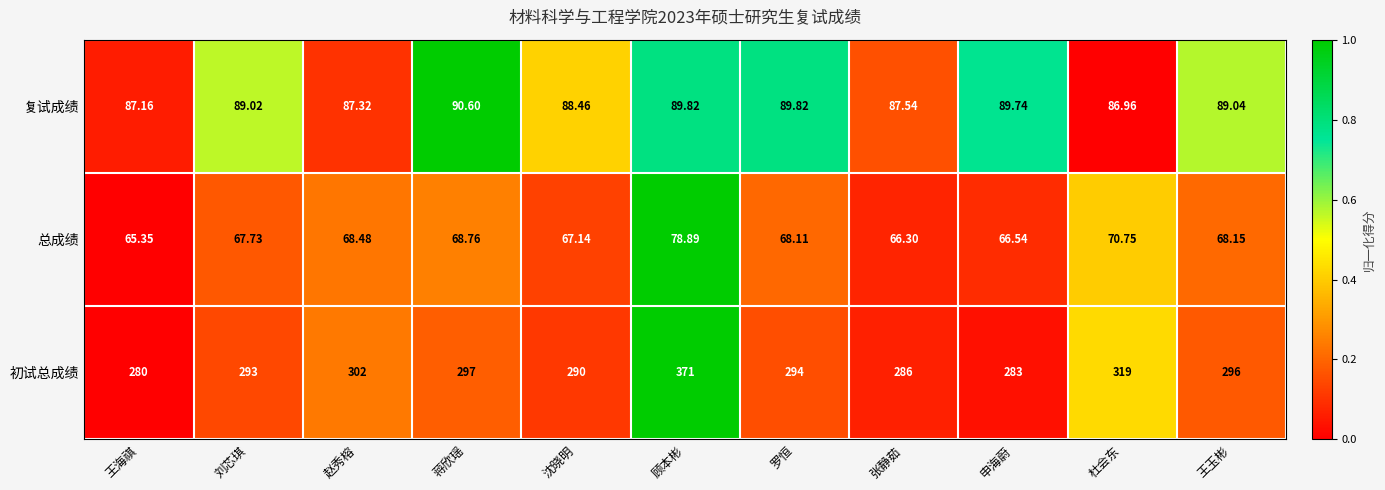

At which category is the sum across all series the highest?

顾本彬